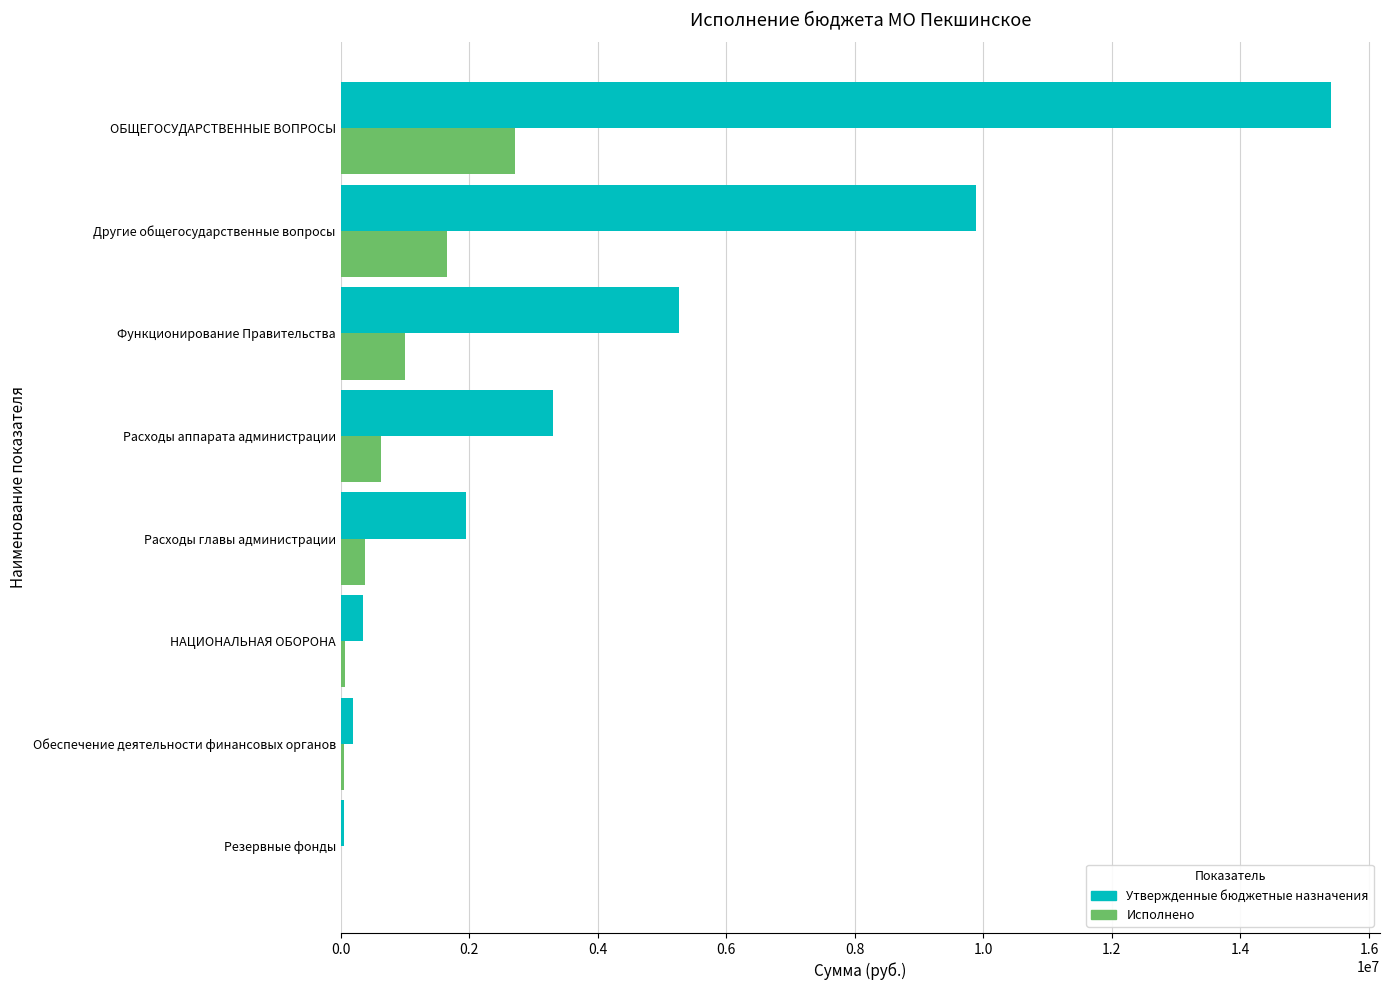

How many categories are shown in the chart?

8